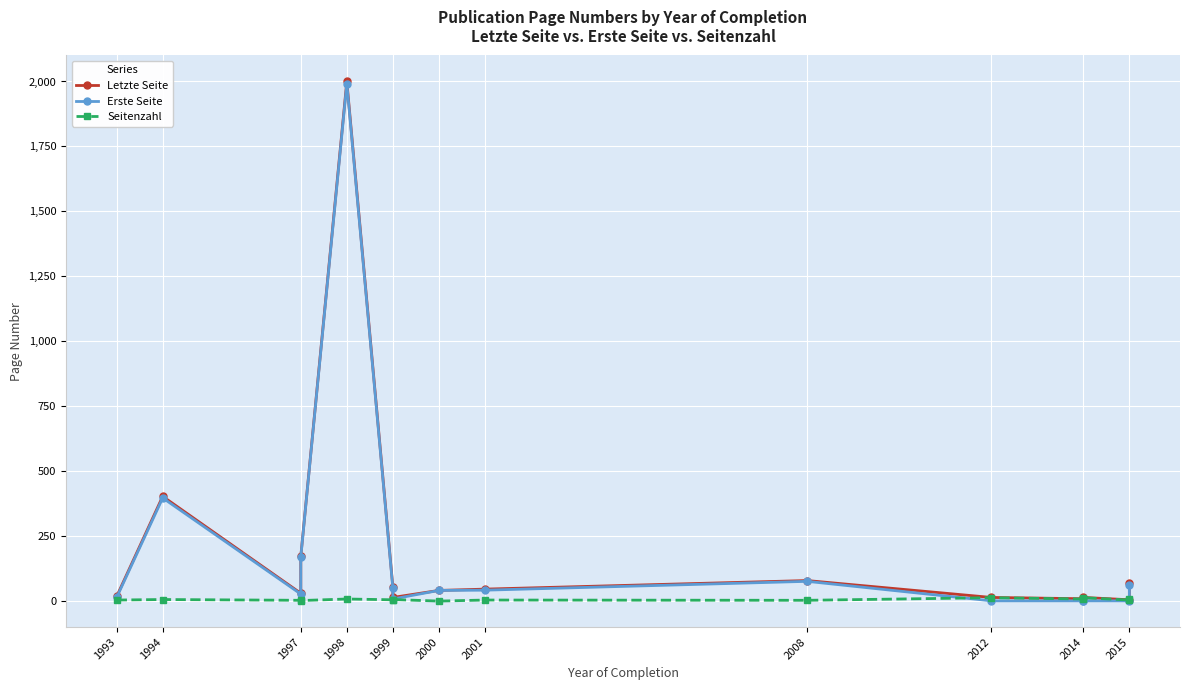

What is the sum of the Letzte Seite values at 2015 and 1997?

100